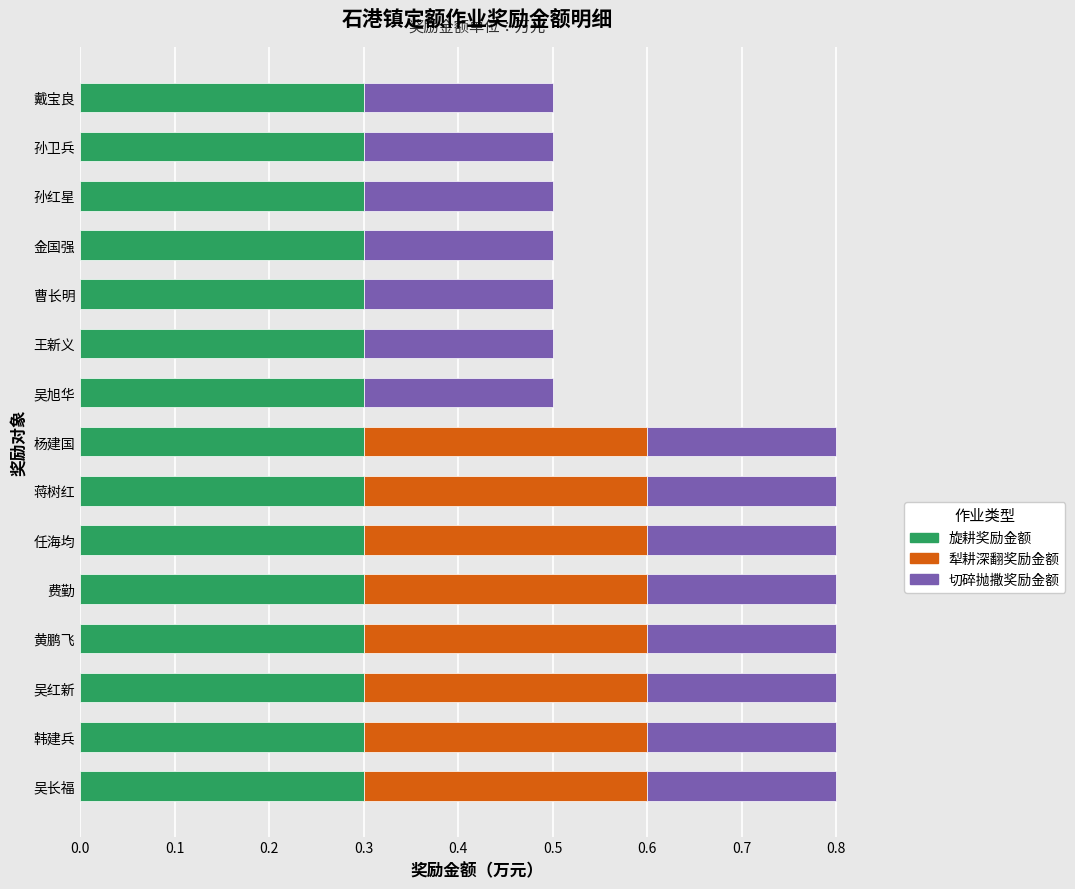

True or false: 旋耕奖励金额 has a value of 0.3 at 任海均.

True